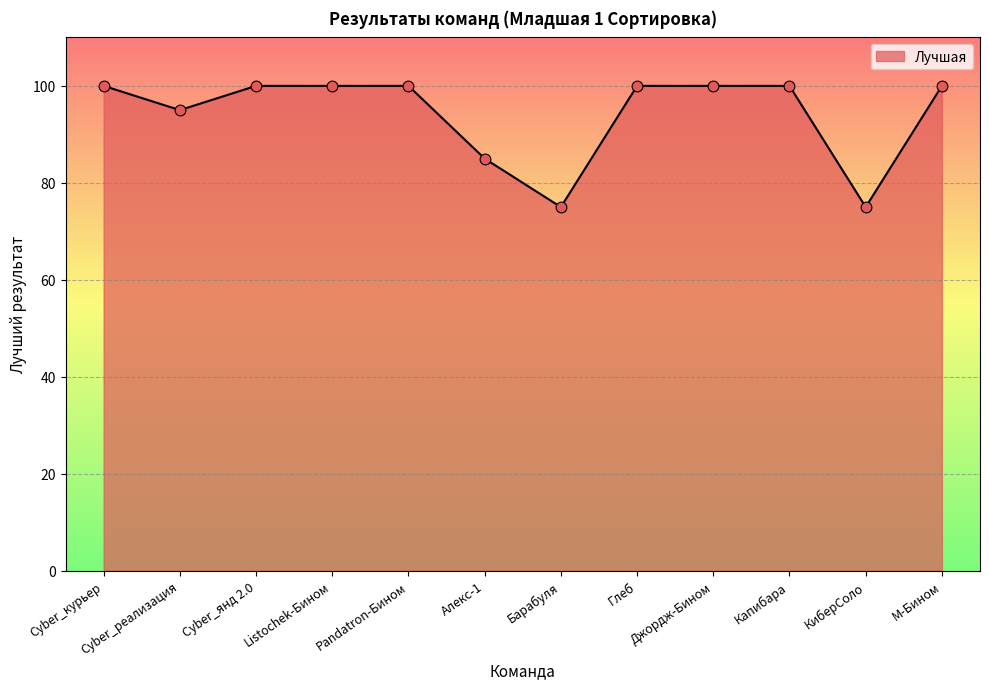

What is the ratio of the value at М-Бином to the value at Капибара?

1.0